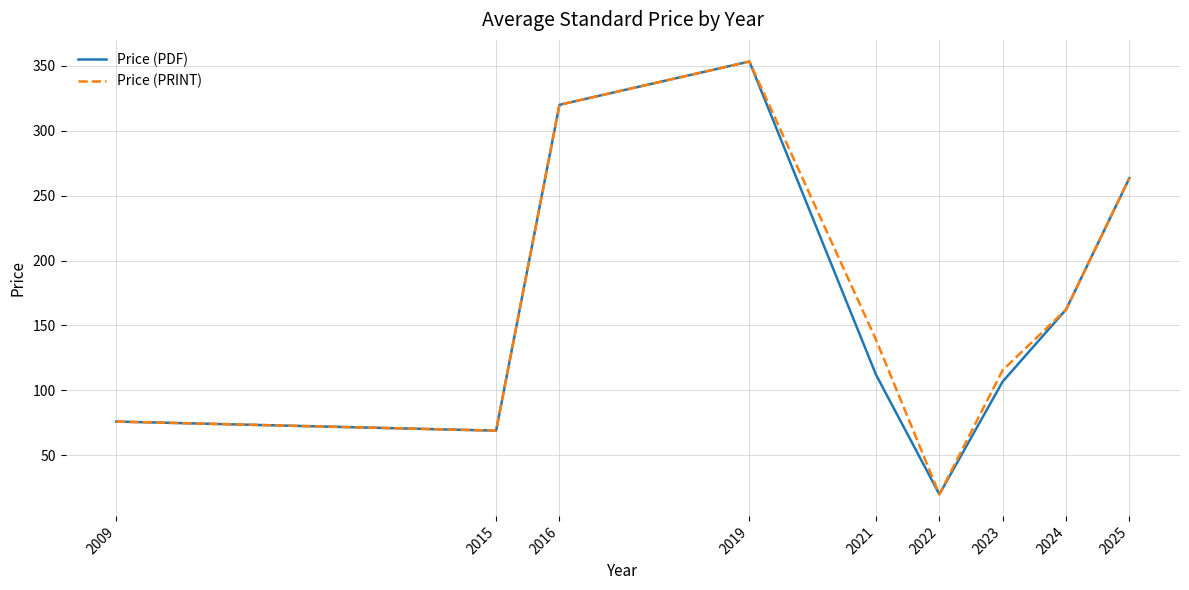

Where is the first local maximum for Price (PRINT)?

2019